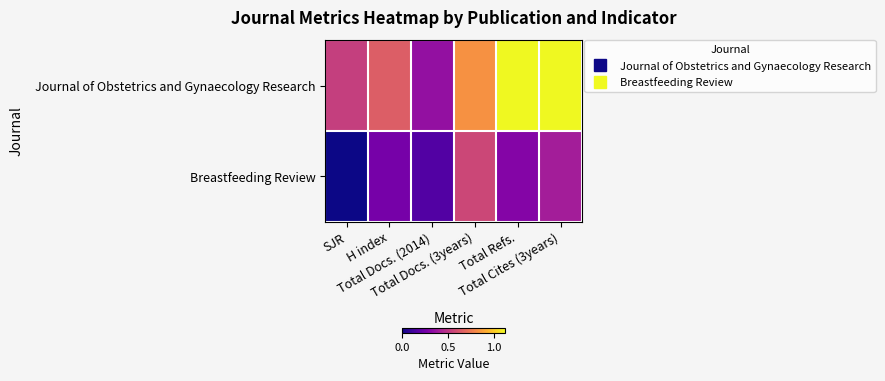

Rank the series at Total Docs. (2014) from highest to lowest value.

Journal of Obstetrics and Gynaecology Research, Breastfeeding Review